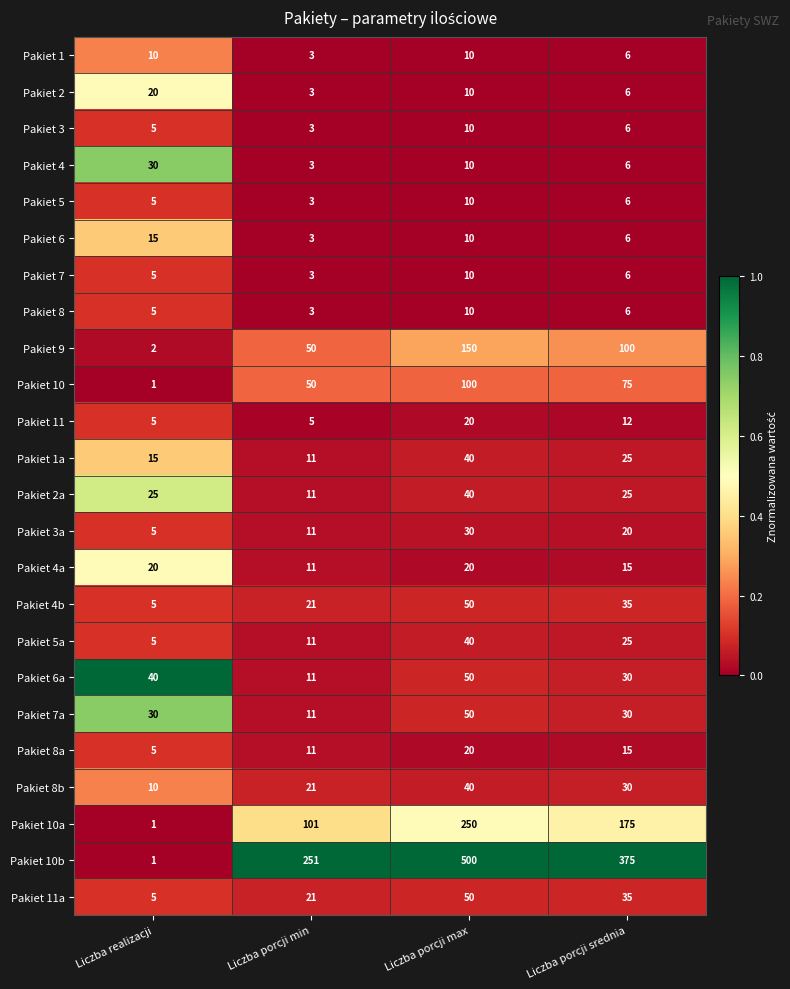

At which category is the sum across all series the highest?

Liczba porcji max